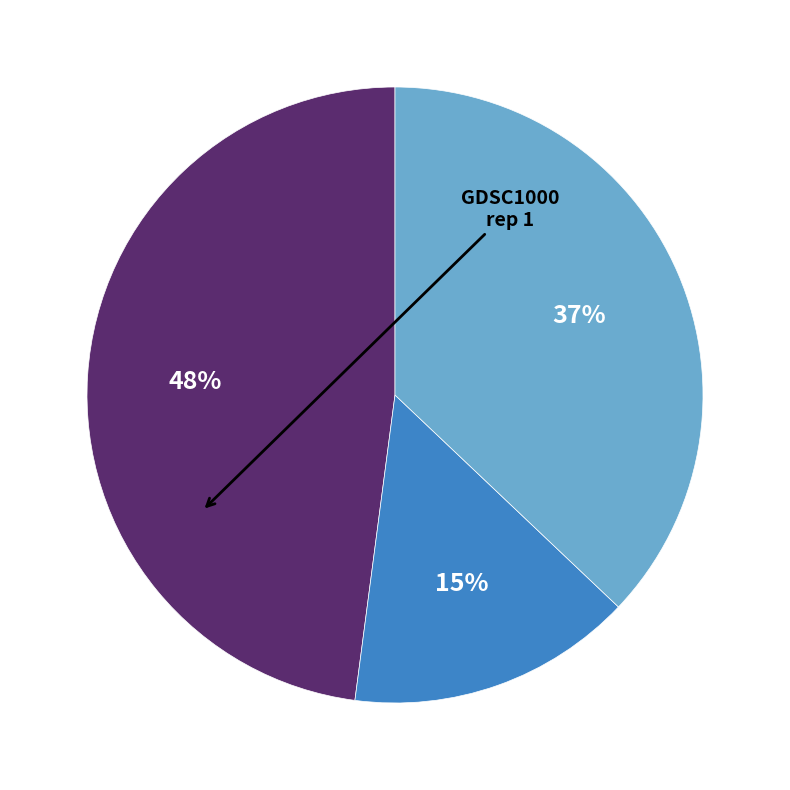

To the nearest percent, what is the difference between the largest and smallest slice percentages?

33%